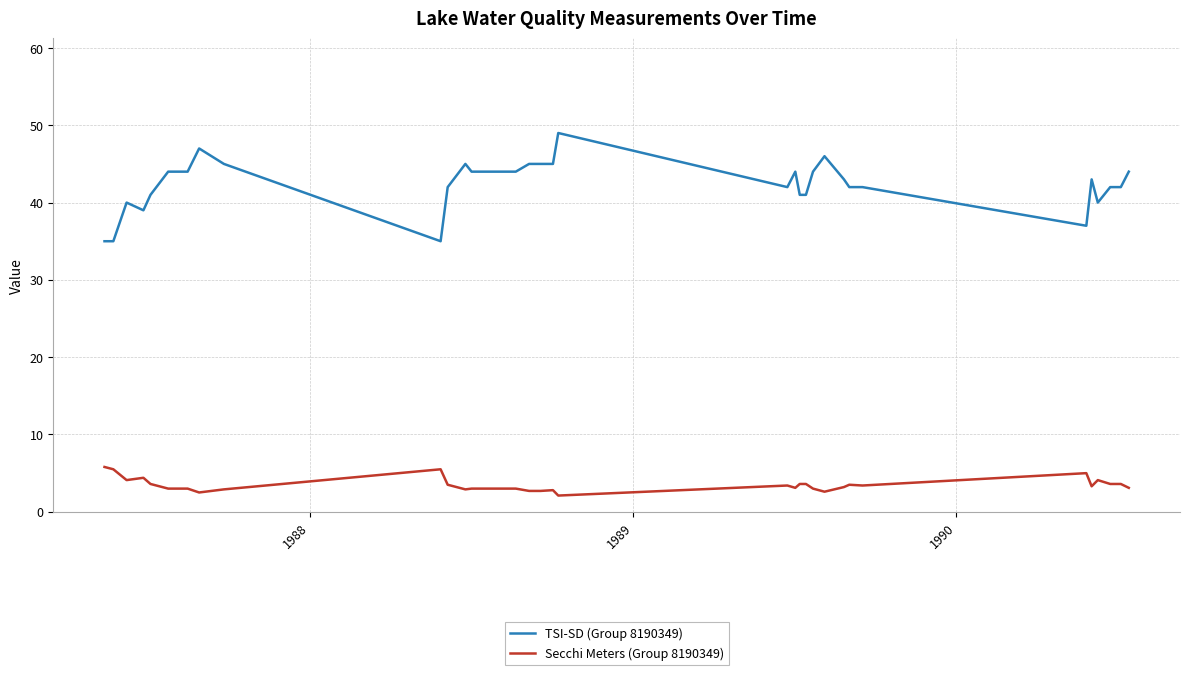

List the series in order of their overall mean, highest first.

TSI-SD (Group 8190349), Secchi Meters (Group 8190349)